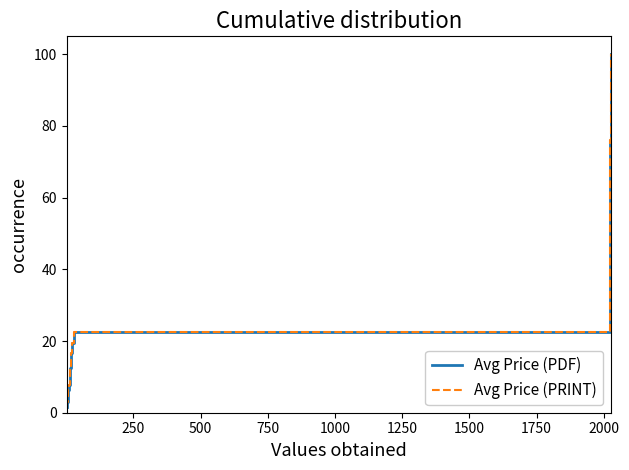

Does the chart have visible grid lines?

No